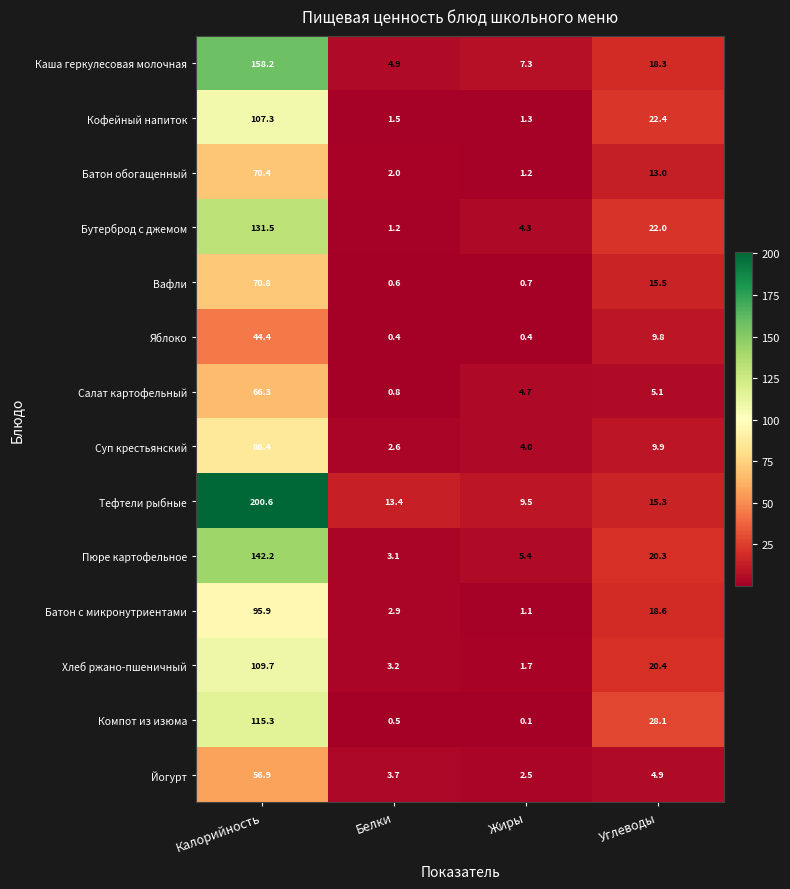

Between Калорийность and Жиры, which series saw the biggest shift?

Тефтели рыбные